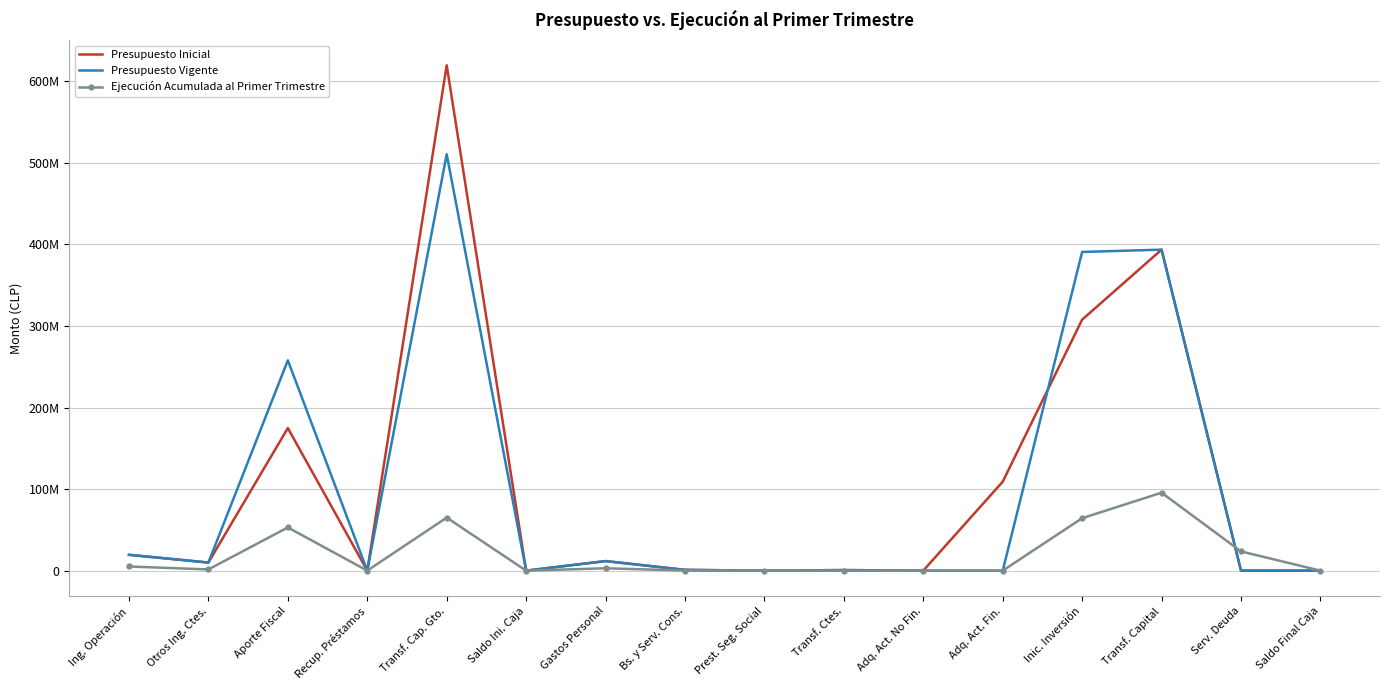

Reading right to left, list all the values displayed in this chart.

Presupuesto Inicial: 10000	1000	393501528	307696463	109051279	34888	723052	0	966699	11736865	10000	619533358	0	174807960	9938604	19431852
Presupuesto Vigente: 9999	1000	393501528	390696463	0	34888	723052	0	963356	11736865	9999	510482079	0	257804617	9938604	19431852
Ejecución Acumulada al Primer Trimestre: 0	23591205	95580100	64305023	0	21	111365	27139	184961	2913137	0	65038040	19338	52978793	1504278	5120451